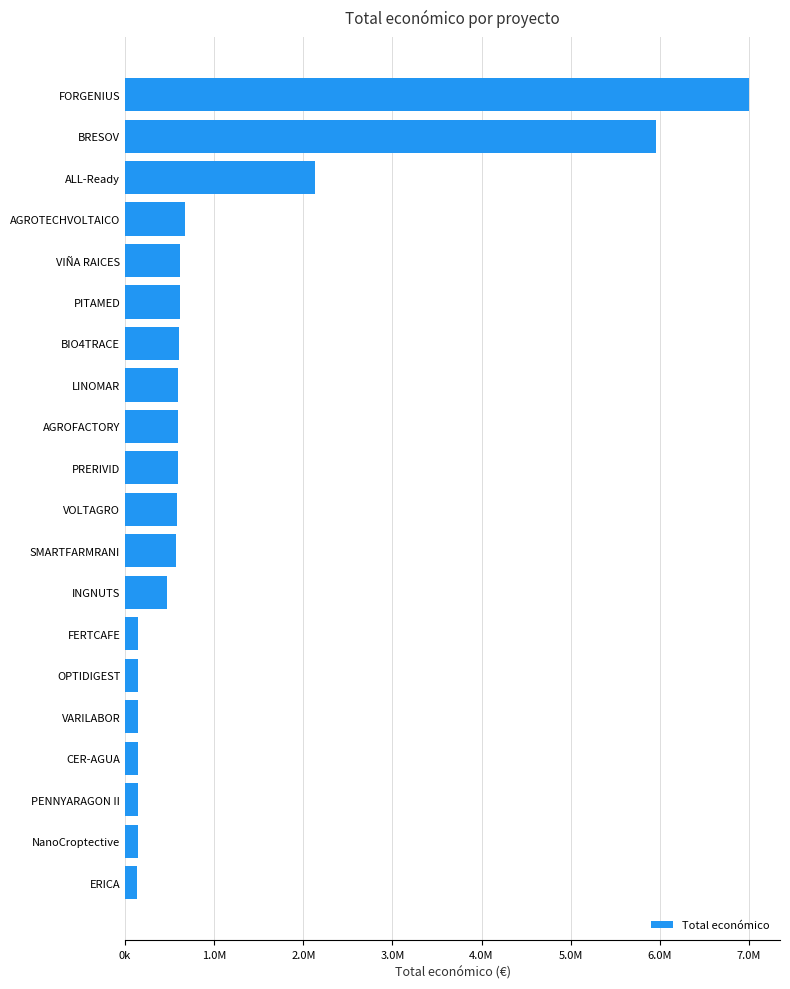

What is the sum of all values?

22033556